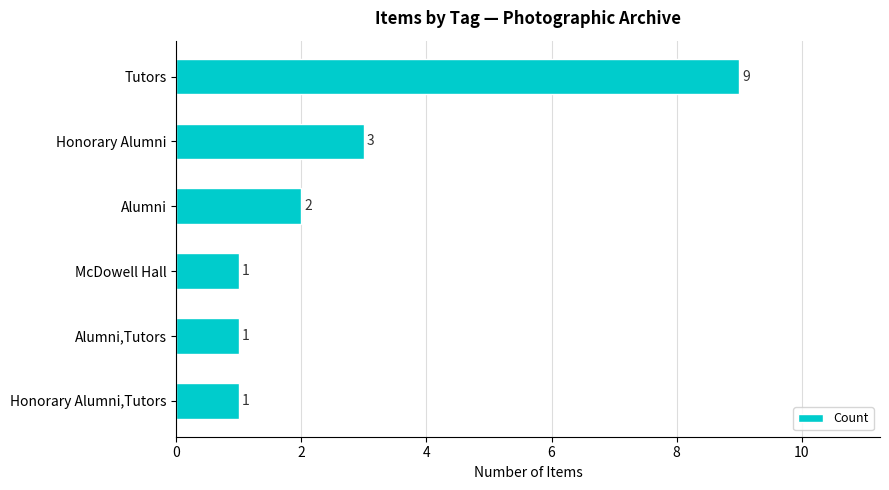

What is the label of the 1st bar from the bottom?

Honorary Alumni,Tutors